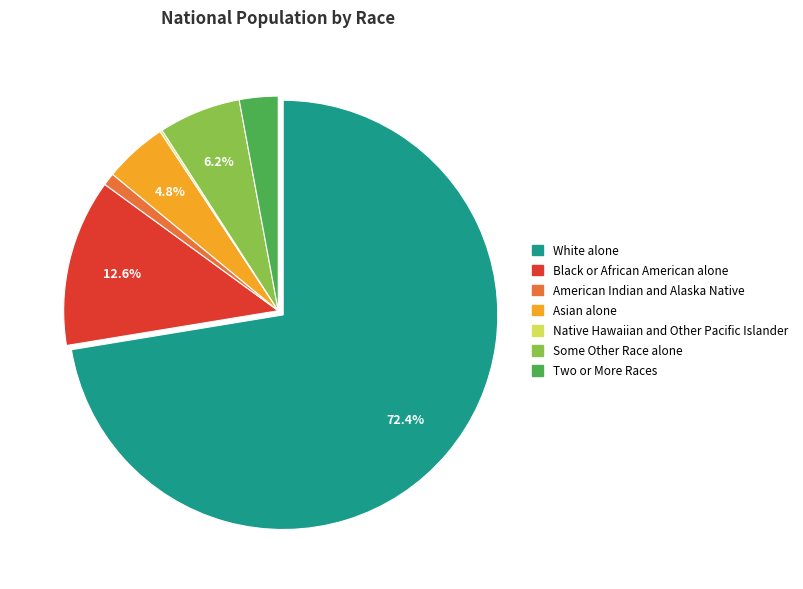

Combined, do Some Other Race alone and Black or African American alone account for over 50%?

No